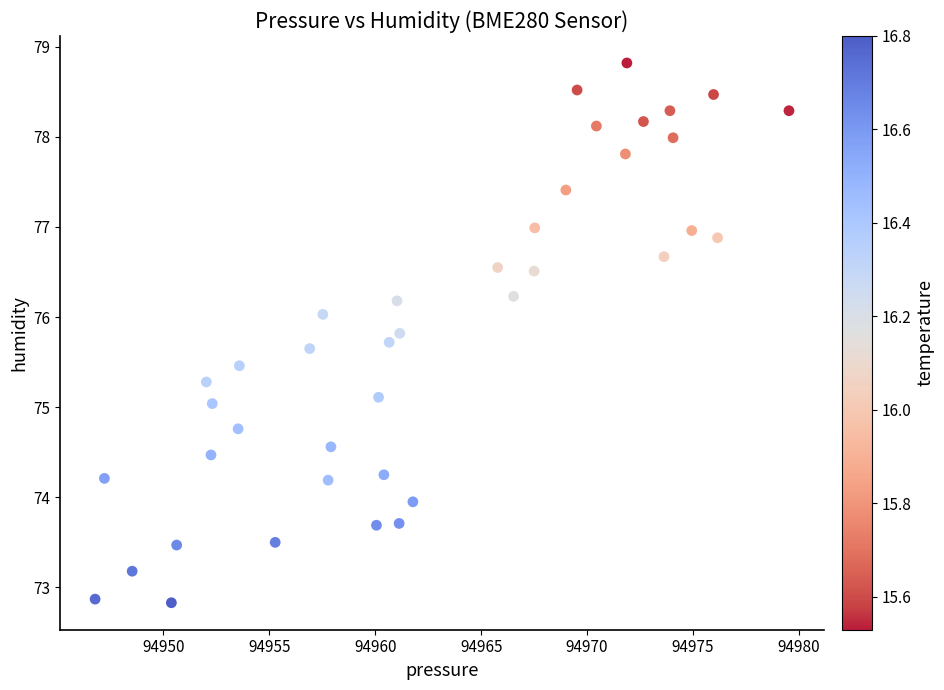

What is the range of X values (max minus min)?

32.8